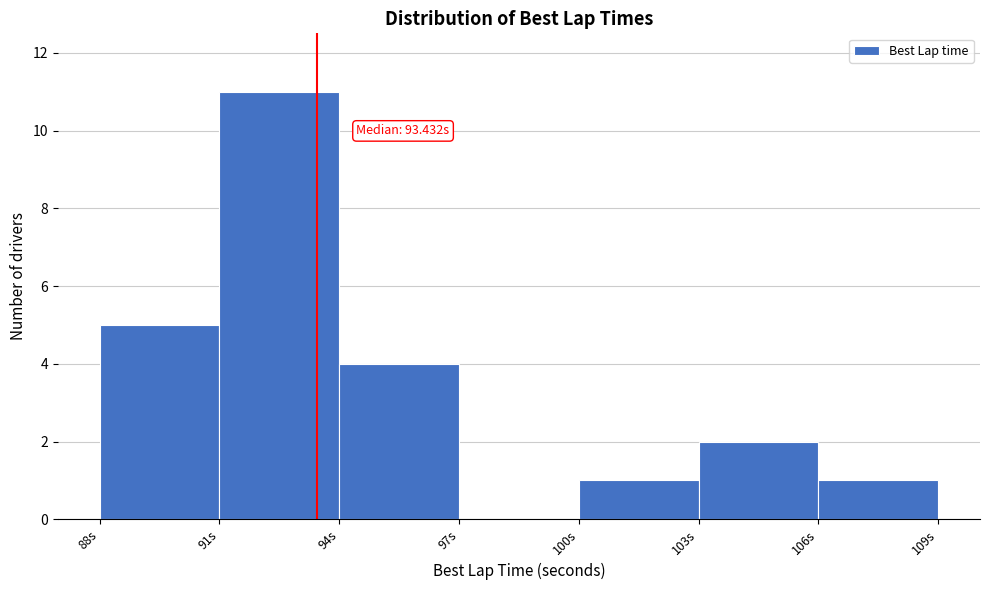

Which range on the x-axis has the tallest bar?

91 to 94